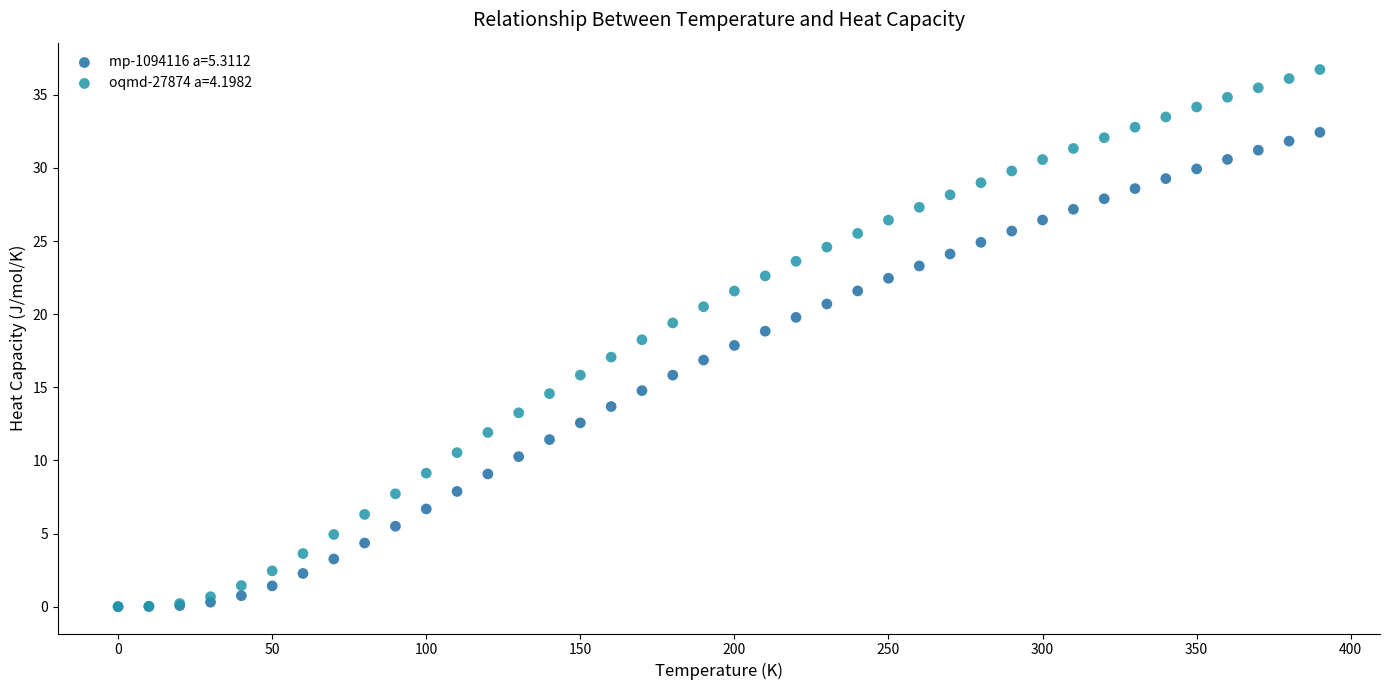

Which series has the widest spread of Y values?

oqmd-27874 a=4.1982